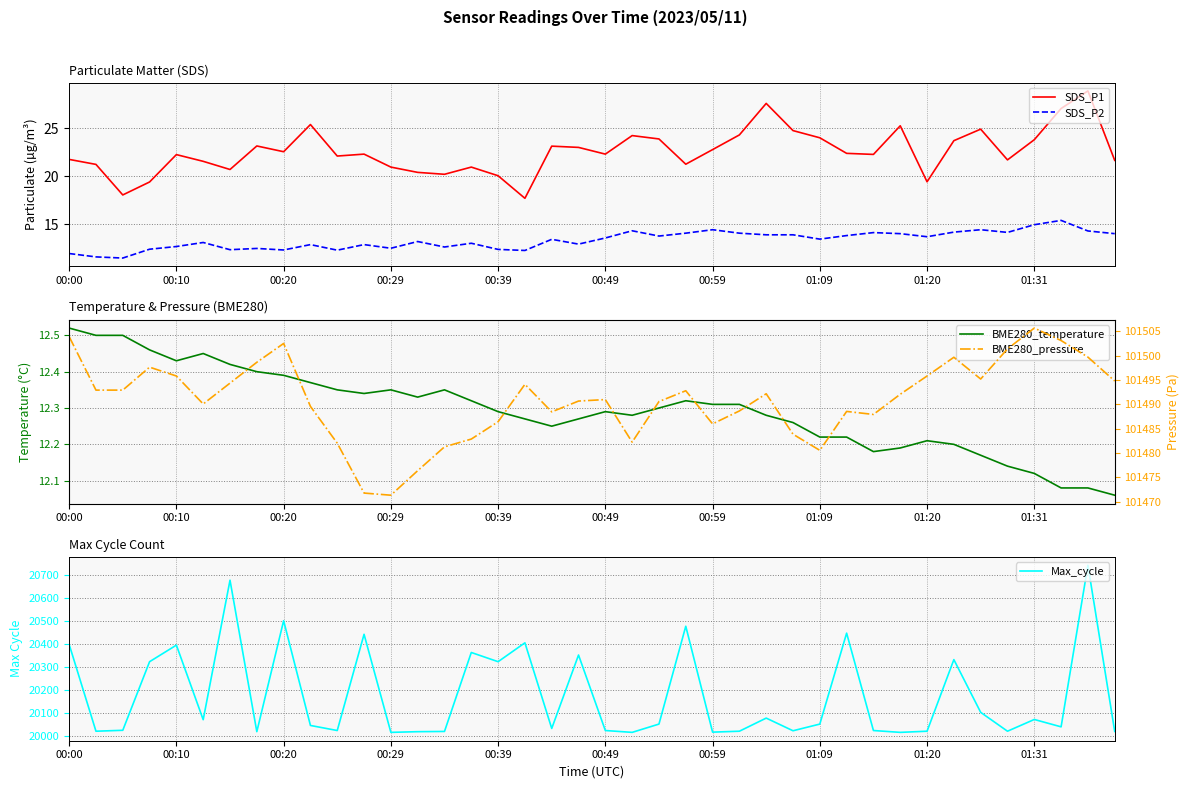

What is the label of the 1st point from the left?

00:00